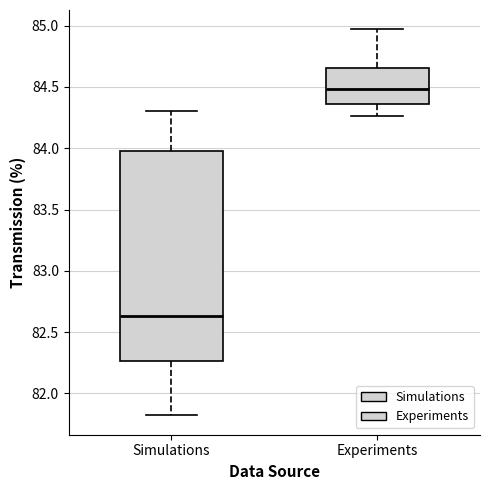

Which box has the highest median line?

Experiments